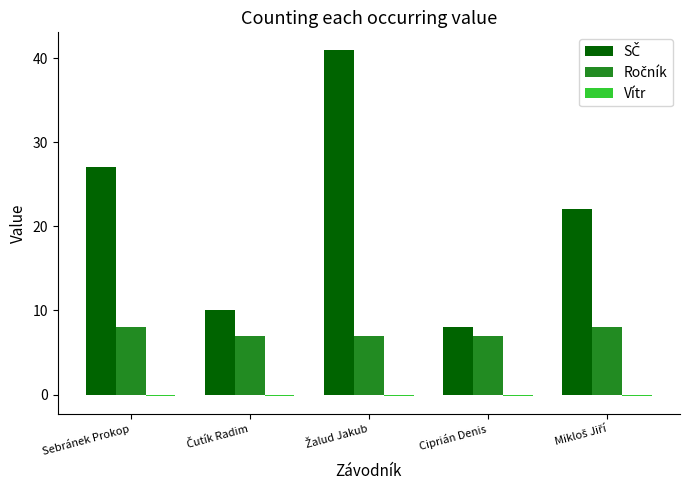

What is the minimum value shown in the chart?

-0.2